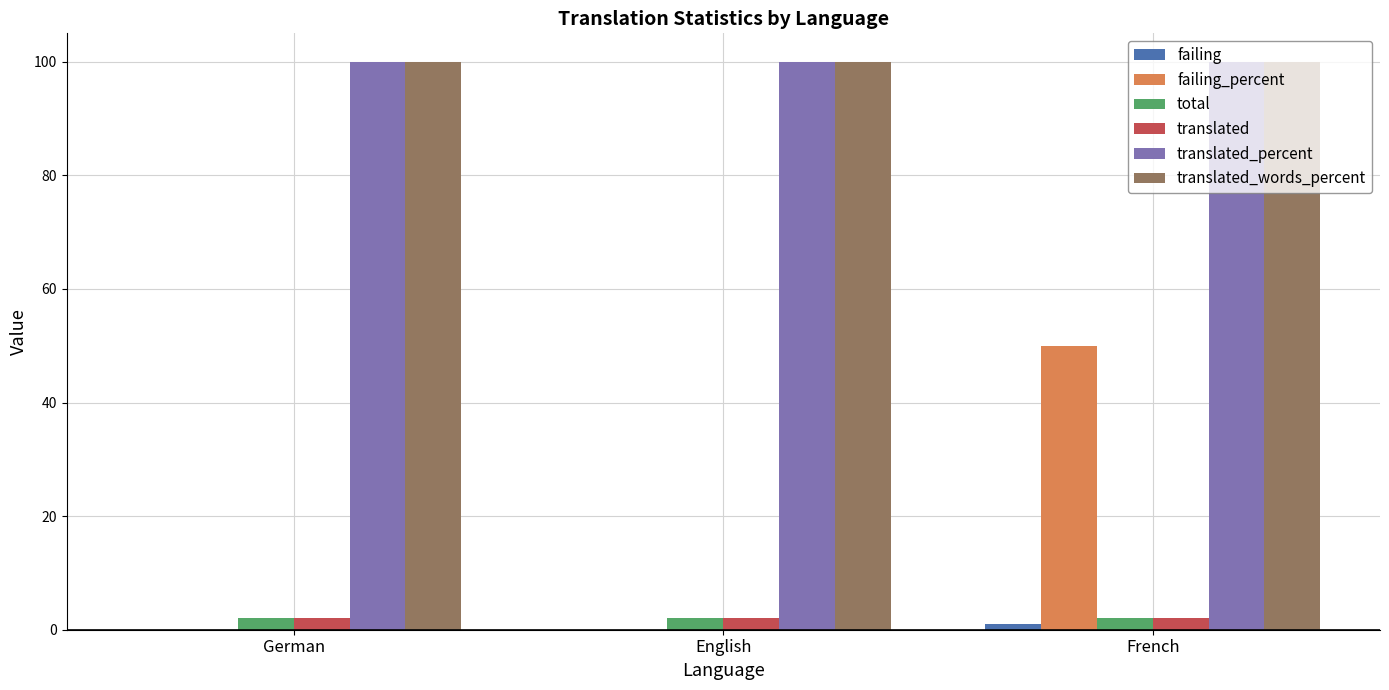

What is the sum of all translated values?

6